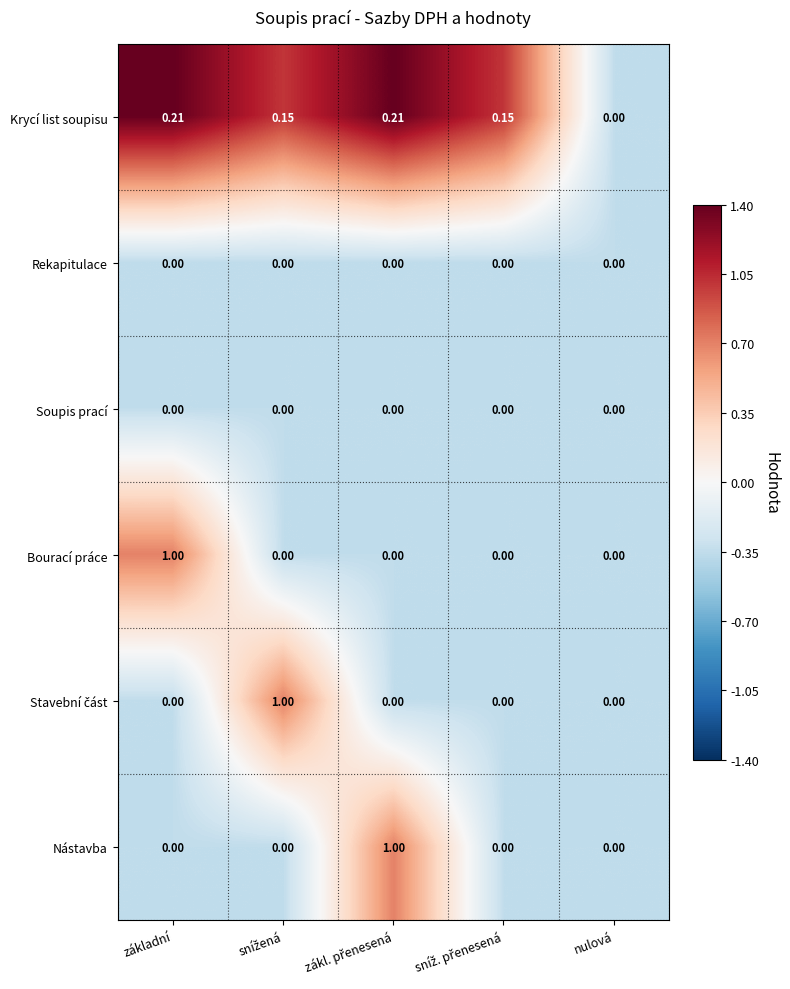

Which series changed the most between základní and nulová?

Bourací práce